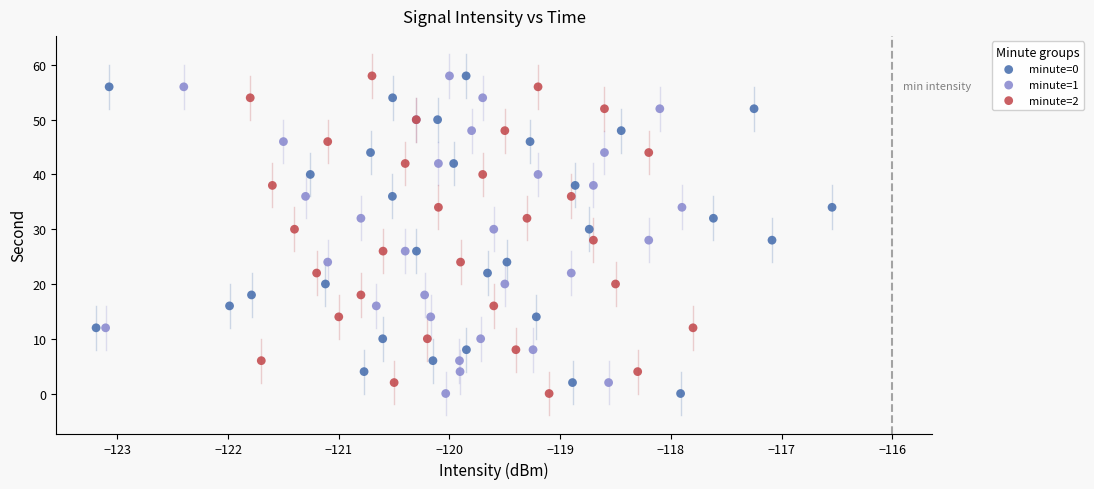

What are all the series names shown in the legend?

minute=0, minute=1, minute=2